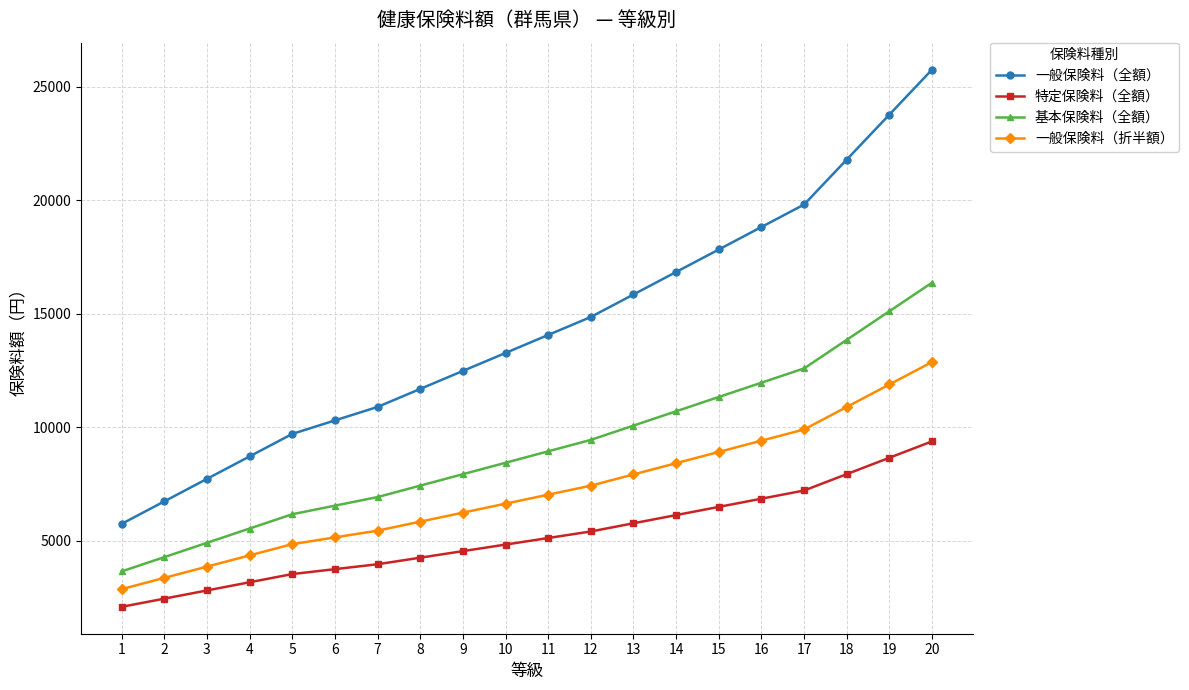

True or false: 基本保険料（全額） and 特定保険料（全額） intersect in this chart.

False